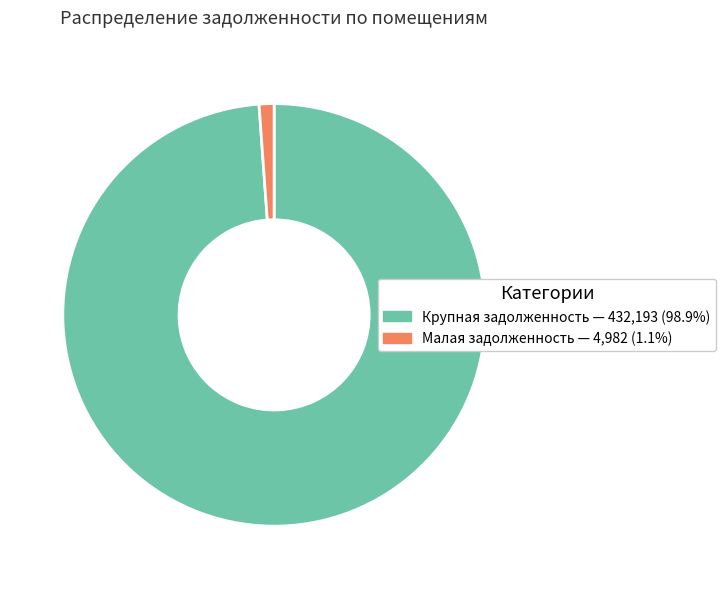

Is there any slice that represents more than half of the pie?

Yes